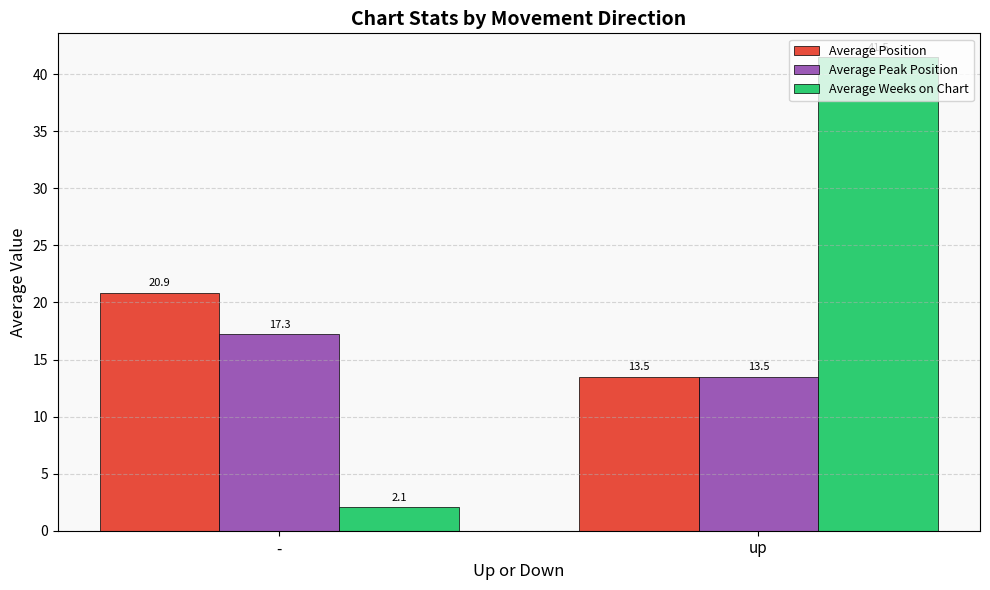

The Average Position series shows 7.8 at up. True or false?

False